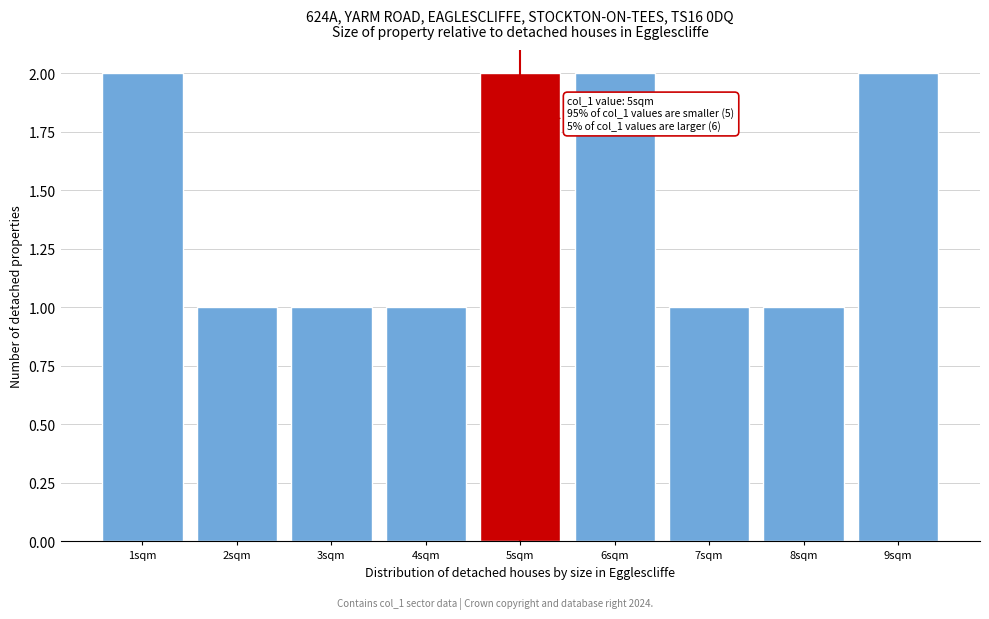

Reading left to right, extract all data points from this chart.

1sqm=2	2sqm=1	3sqm=1	4sqm=1	5sqm=2	6sqm=2	7sqm=1	8sqm=1	9sqm=2